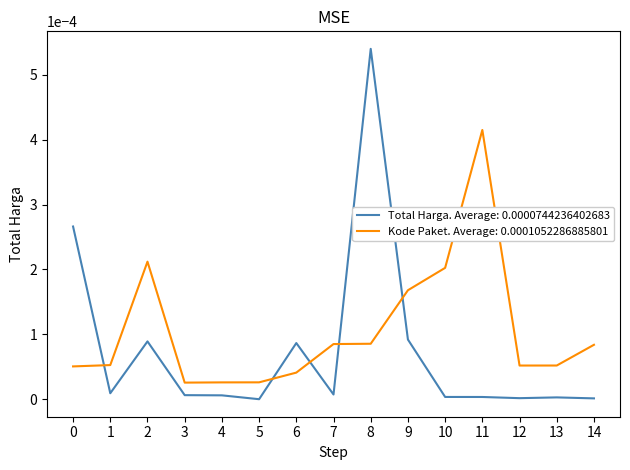

List the series in order of their overall mean, highest first.

Kode Paket. Average: 0.0001052286885801, Total Harga. Average: 0.0000744236402683